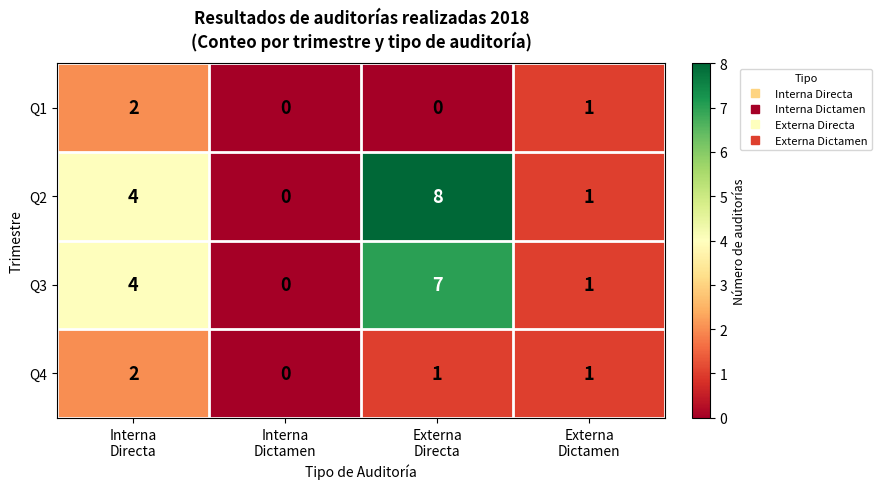

How many positive values does the Q1 series have?

2